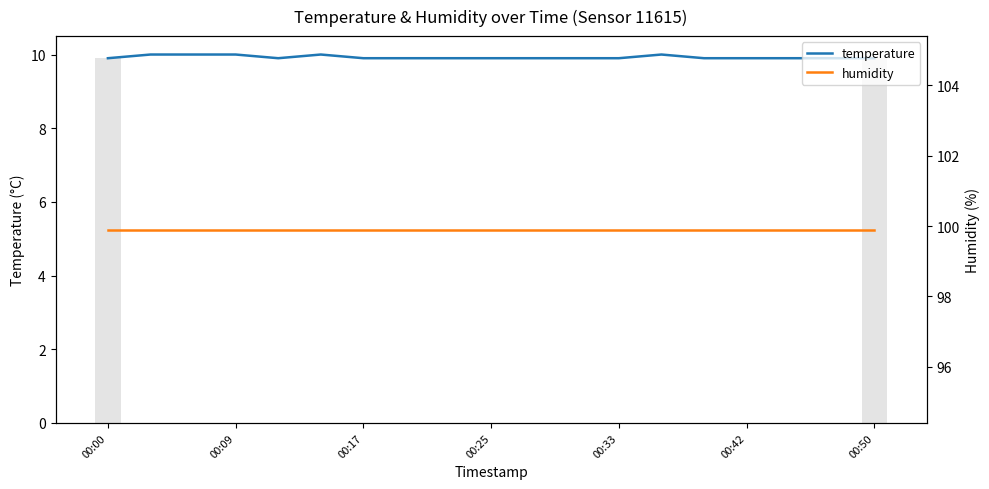

The humidity series shows 136.4 at 00:17. True or false?

False